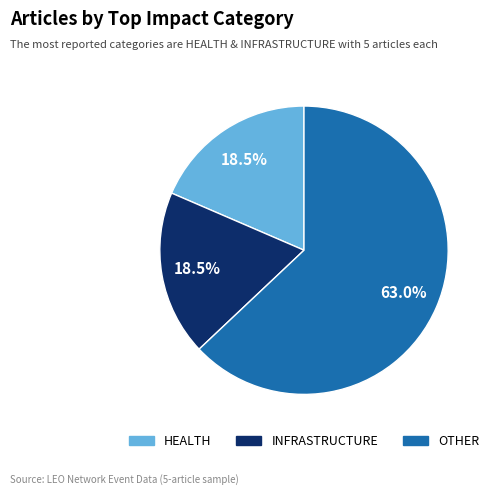

Is there a majority slice in this chart?

Yes